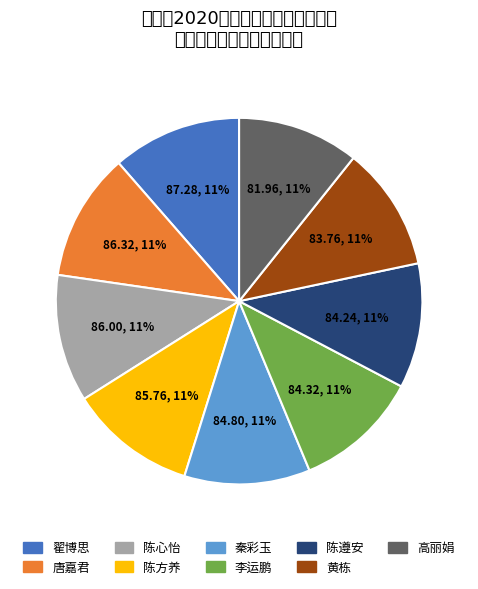

To the nearest percent, what is the average slice percentage?

11%